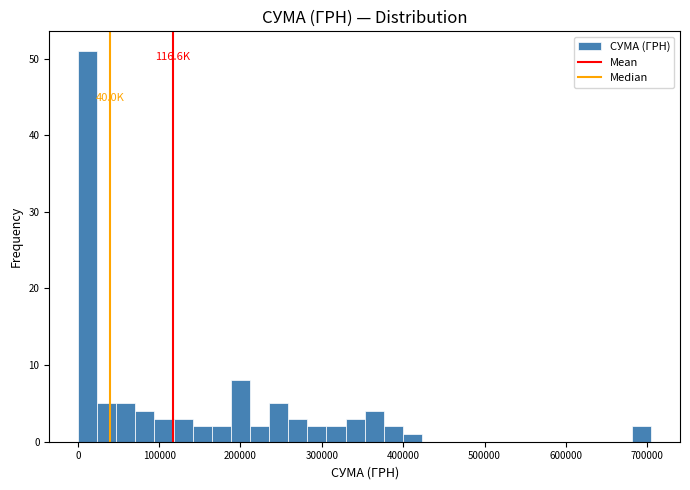

Around what value on the x-axis is the tallest bar? Give the approximate position of its centre, as read against the axis.

10000